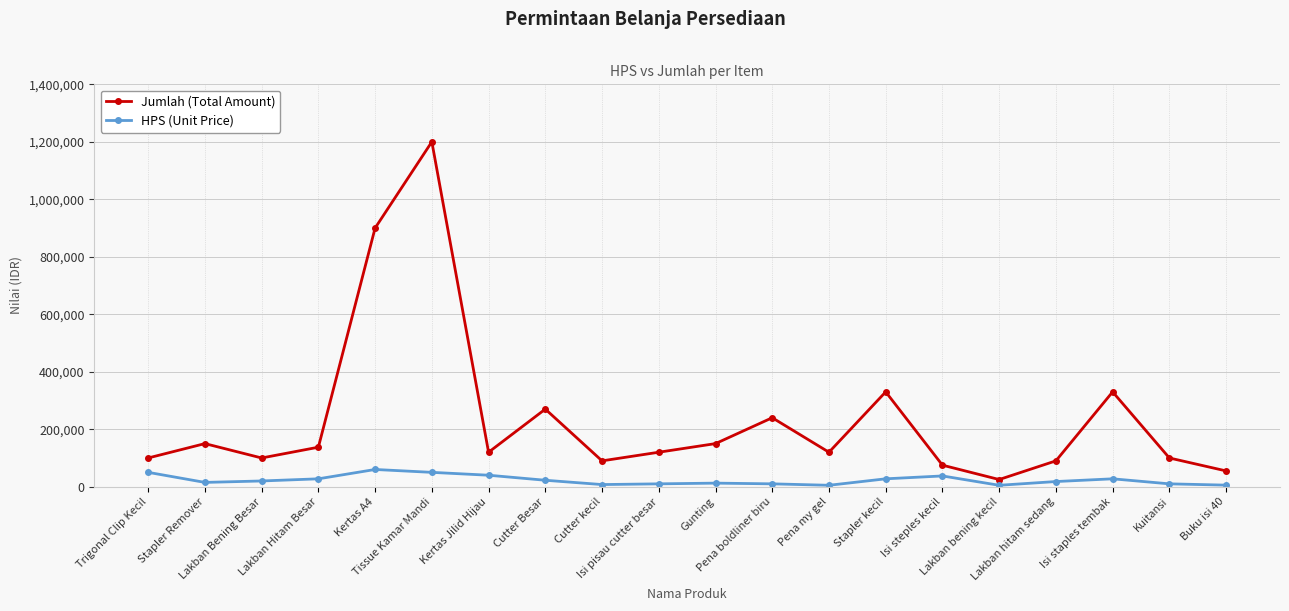

Where does the Jumlah (Total Amount) series first go above 120000?

Stapler Remover